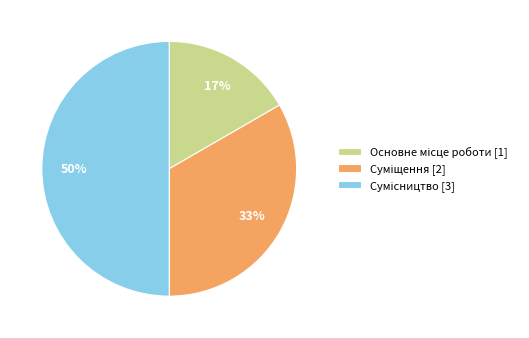

To the nearest percent, what is the average slice percentage?

33%